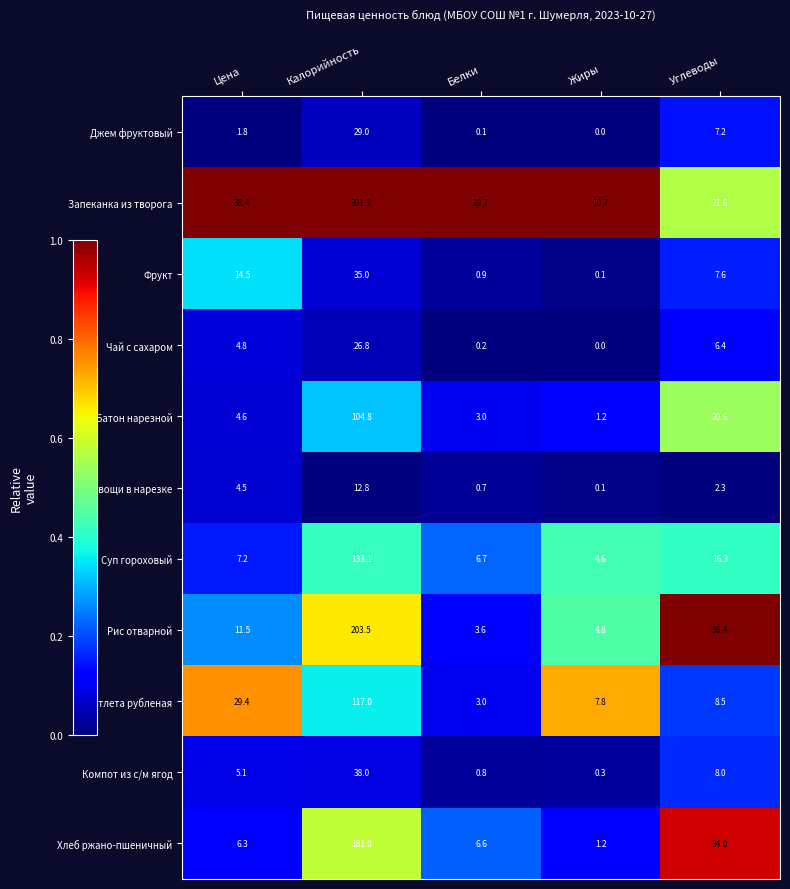

At which category does the chart reach its minimum across all series?

Жиры